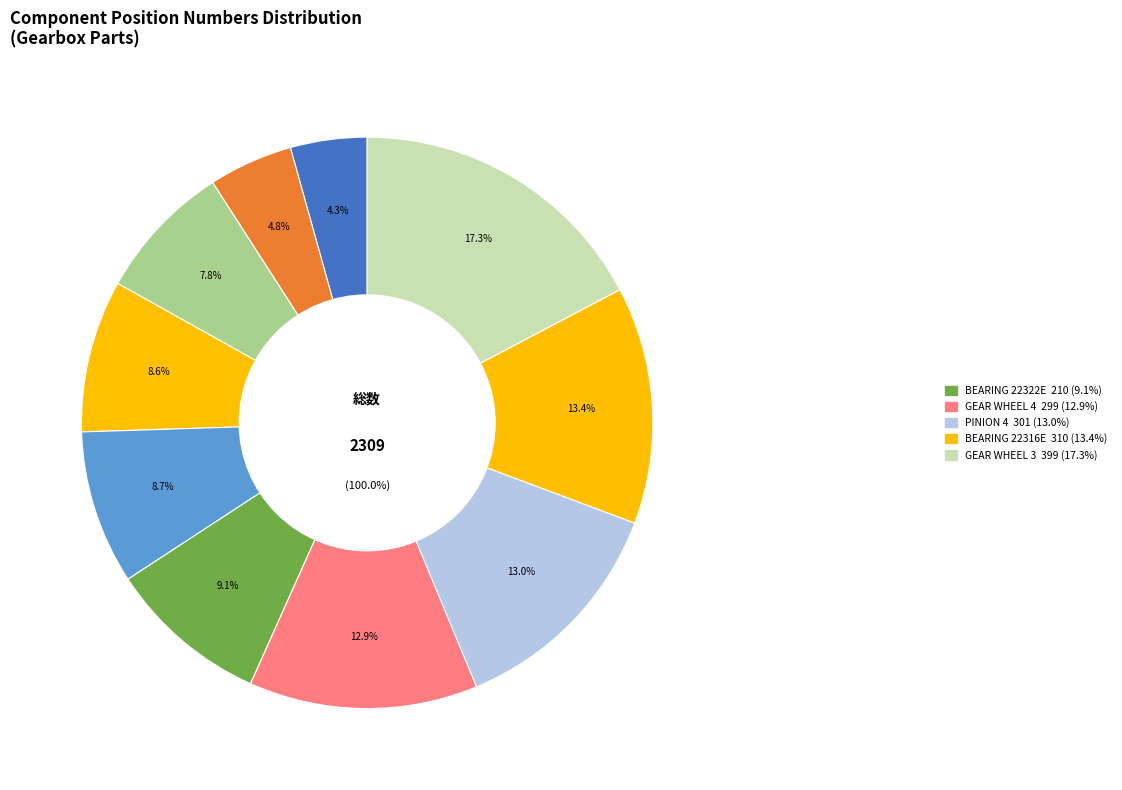

What percentage is NOT represented by SEAL AS 190?

92.2%